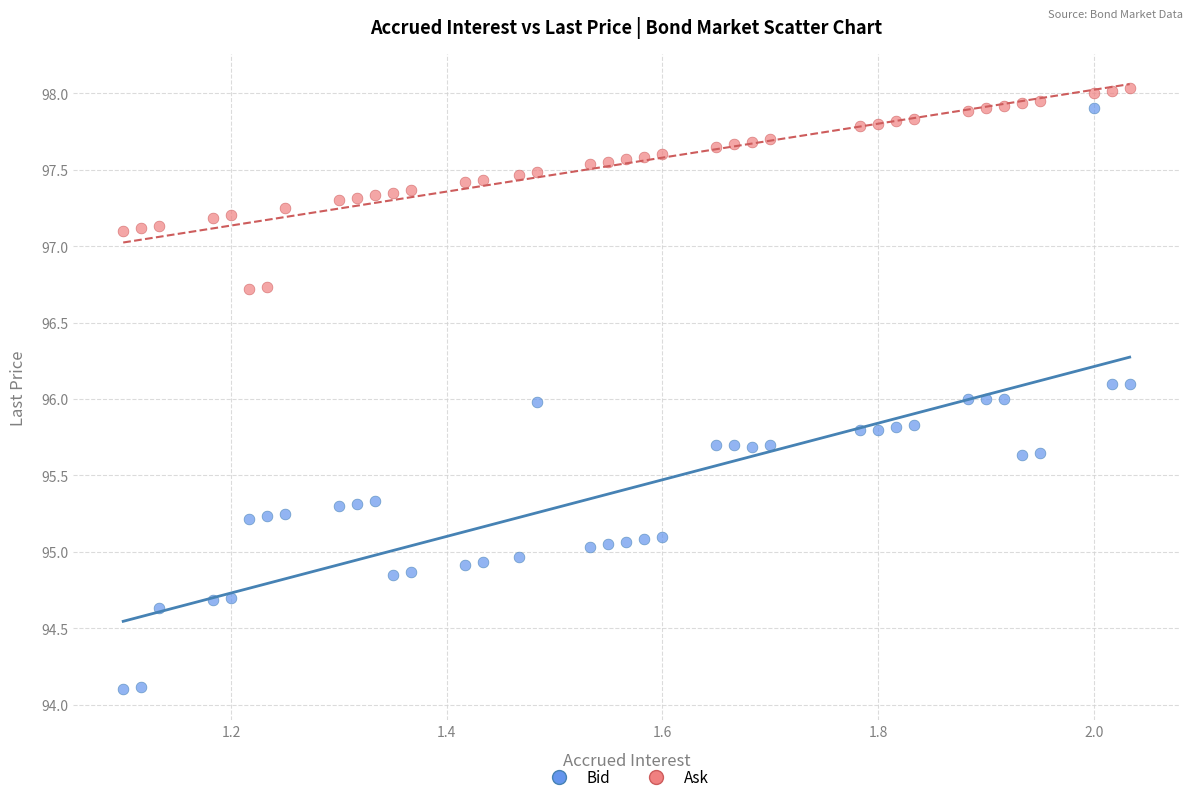

Which series contains the lowest Y value?

Bid